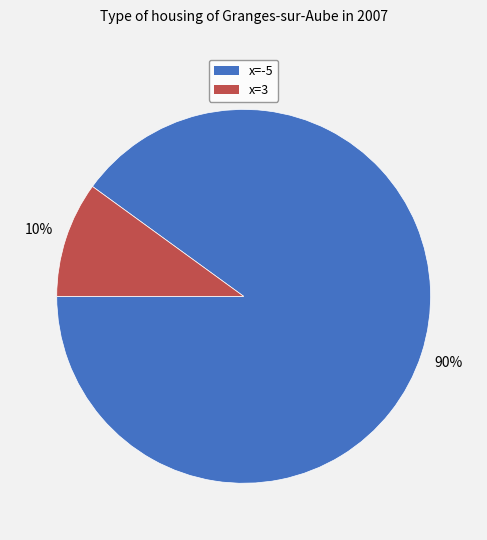

To the nearest percent, what is the average slice percentage?

50%